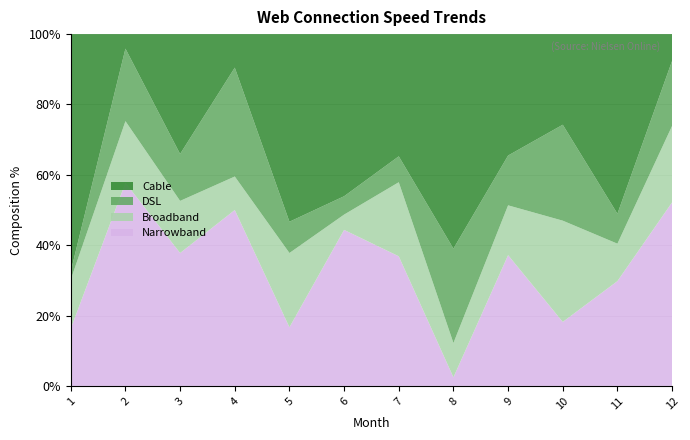

What is the total value across all series at 4?

100.0